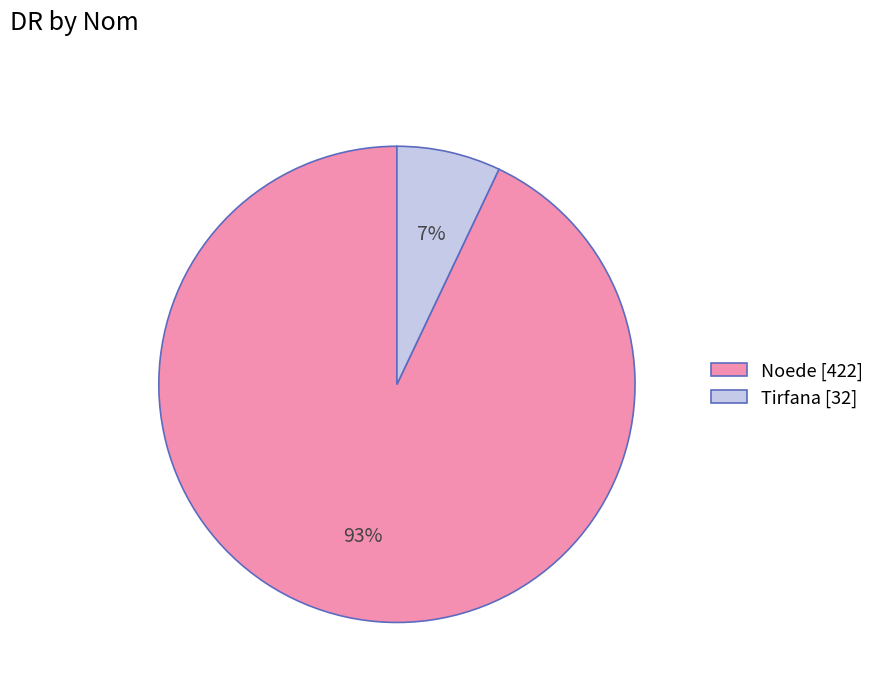

To the nearest percent, what is the difference between the largest and smallest slice percentages?

86%